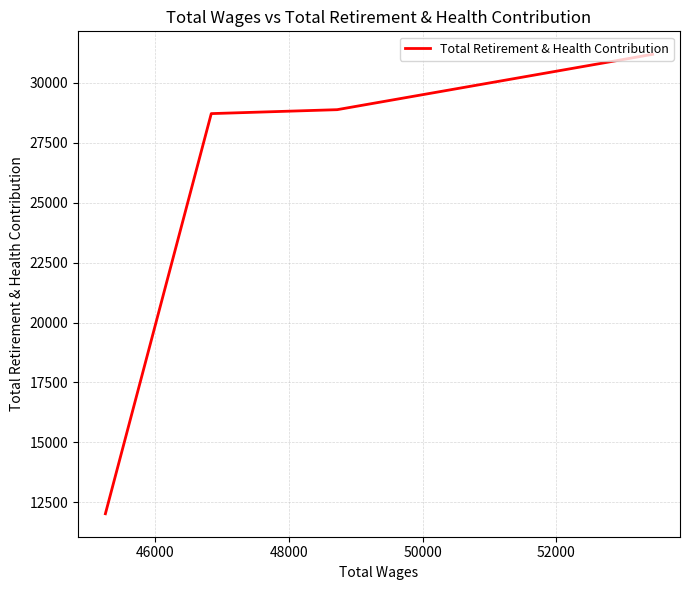

True or false: there are more than 0 points higher than both neighbors.

False